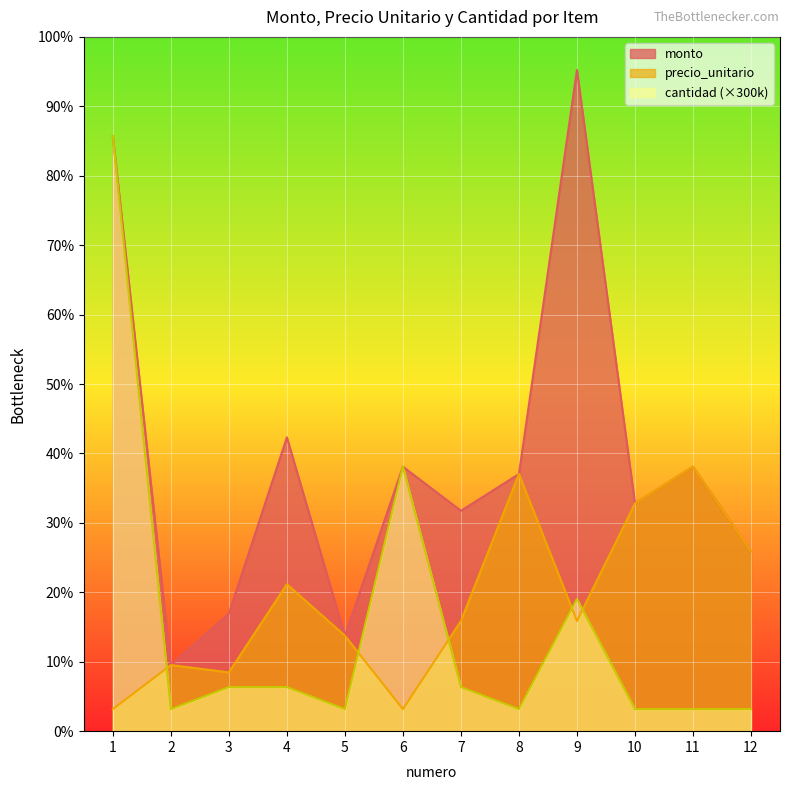

Which series has the widest spread of values?

monto